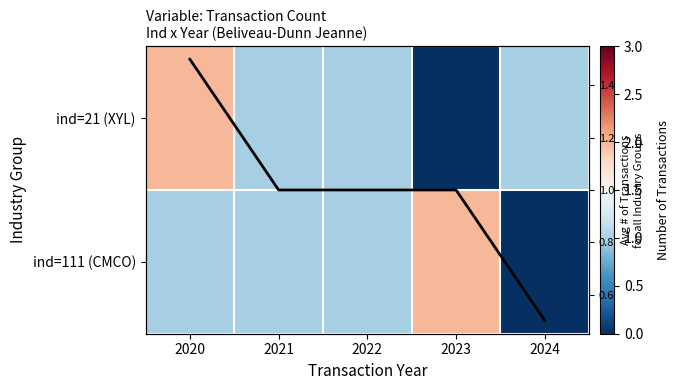

At which label does ind=21 (XYL) reach its peak?

2020